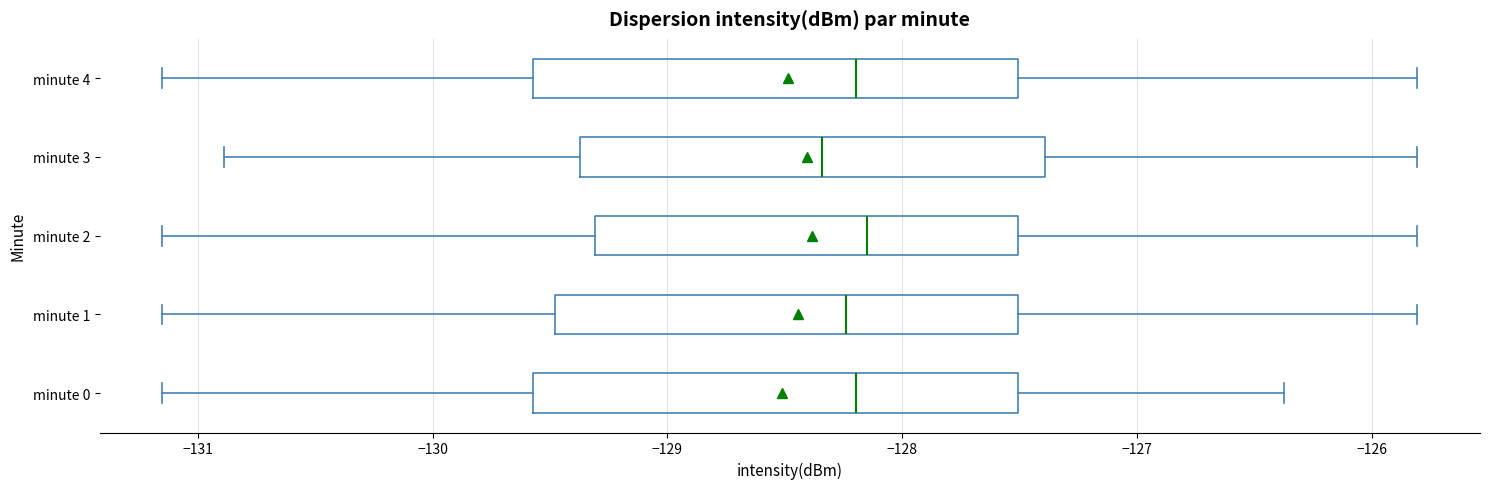

Reading bottom to top, transcribe this box plot: for each box, give where its median line is, the range the box spans, and where its two whiskers end, as read against the x-axis. The values are not printed on the chart, so give them approximately, as read against the axis.

minute 0: median -128.2, box -129.6 to -127.5, whiskers -131.2 to -126.4
minute 1: median -128.2, box -129.5 to -127.5, whiskers -131.2 to -125.8
minute 2: median -128.1, box -129.3 to -127.5, whiskers -131.2 to -125.8
minute 3: median -128.3, box -129.4 to -127.4, whiskers -130.9 to -125.8
minute 4: median -128.2, box -129.6 to -127.5, whiskers -131.2 to -125.8